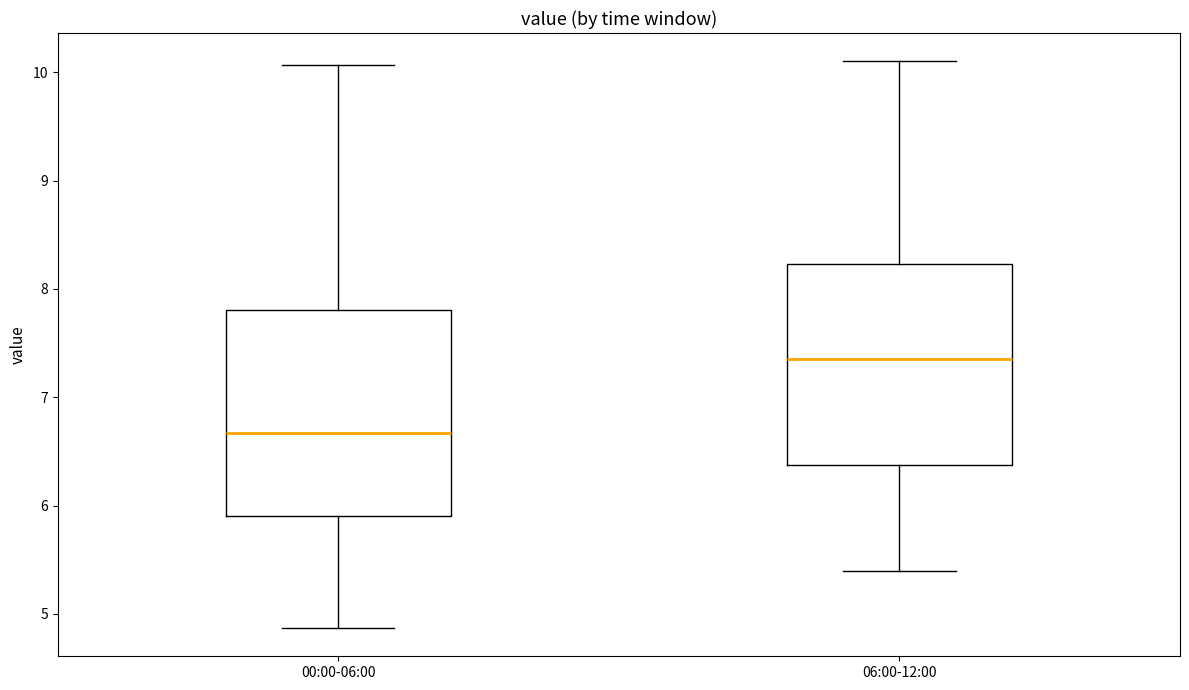

Which box's median line is the lowest?

00:00-06:00